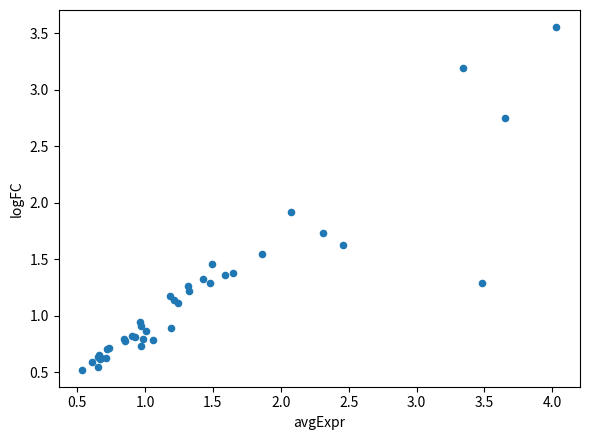

What Y value in the scatter plot is closest to 2?

1.9